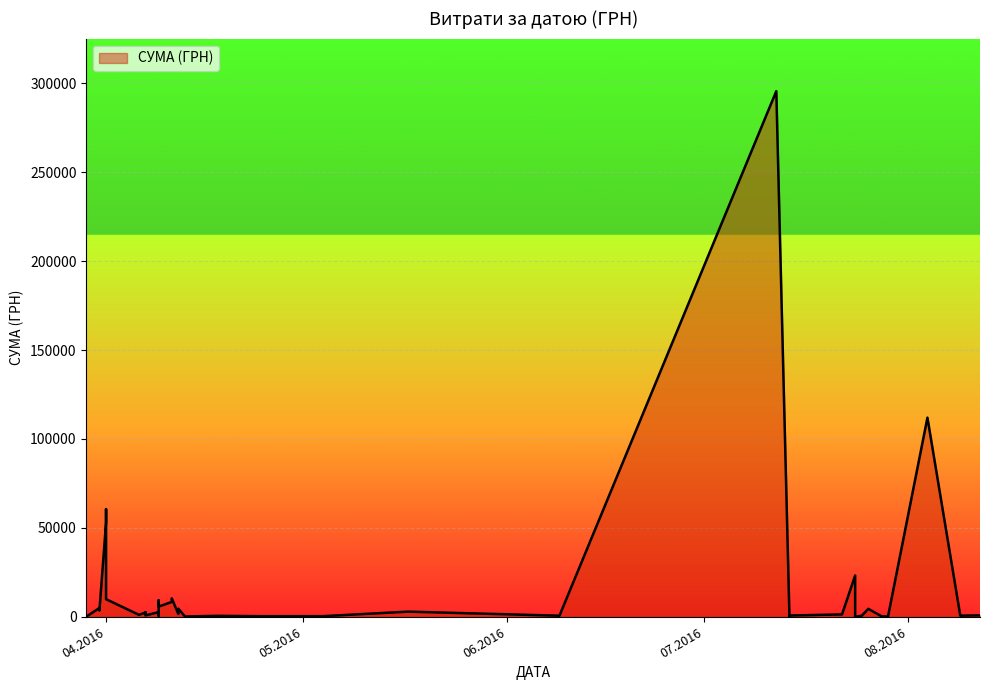

Rank the categories by value from highest to lowest.

12.07.2016, 04.08.2016, 01.04.2016, 01.04.2016, 24.07.2016, 11.04.2016, 01.04.2016, 09.04.2016, 11.04.2016, 09.04.2016, 31.03.2016, 12.04.2016, 26.07.2016, 31.03.2016, 31.03.2016, 17.05.2016, 07.04.2016, 09.04.2016, 07.04.2016, 12.04.2016, 22.07.2016, 06.04.2016, 12.08.2016, 07.04.2016, 14.07.2016, 09.08.2016, 09.04.2016, 09.06.2016, 25.07.2016, 18.04.2016, 04.05.2016, 28.07.2016, 25.04.2016, 14.07.2016, 13.04.2016, 29.03.2016, 29.07.2016, 29.03.2016, 29.03.2016, 24.07.2016